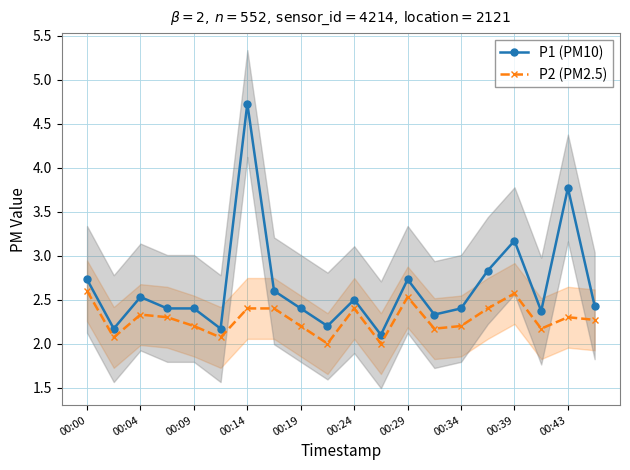

True or false: P1 (PM10) has more than 0 interior local peaks.

True